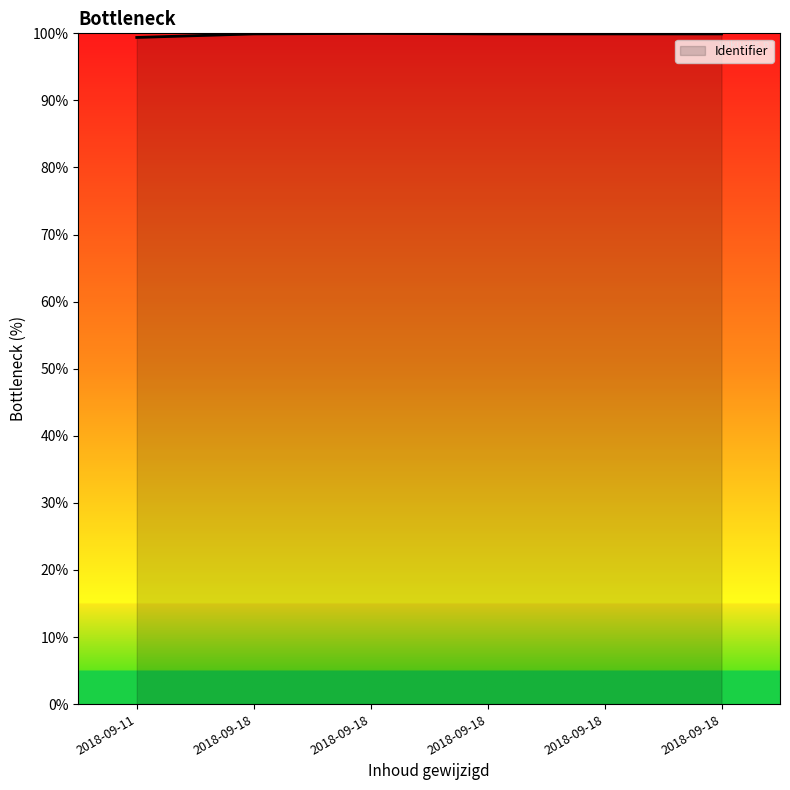

Does the chart display data point markers on the line(s)?

No